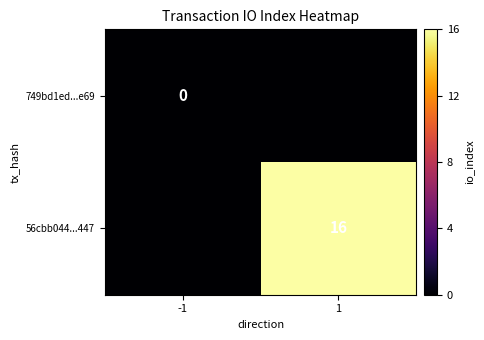

The value of 56cbb044...447 at 1 is 4. True or false?

False